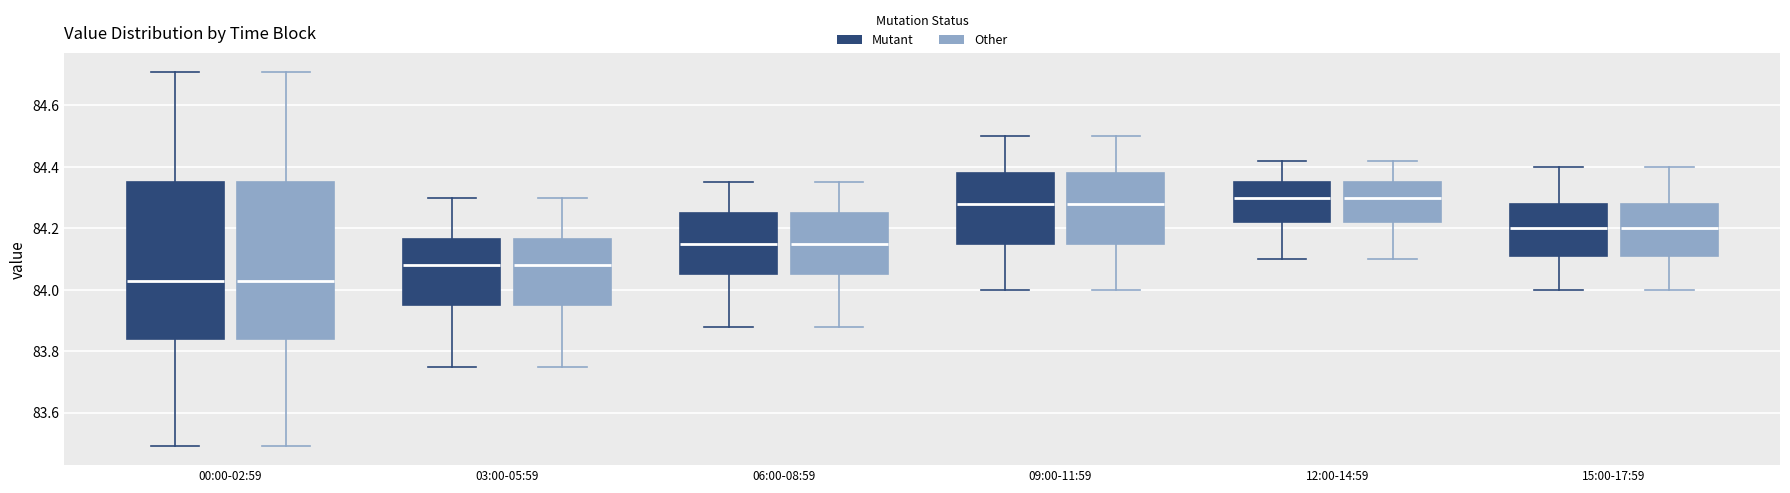

Reading left to right, transcribe this box plot: for each box, give where its median line is, the range the box spans, and where its two whiskers end, as read against the y-axis. The values are not printed on the chart, so give them approximately, as read against the axis.

00:00-02:59 (Mutant): median 84.04, box 83.84 to 84.36, whiskers 83.50 to 84.72
00:00-02:59 (Other): median 84.04, box 83.84 to 84.36, whiskers 83.50 to 84.72
03:00-05:59 (Mutant): median 84.08, box 83.96 to 84.16, whiskers 83.76 to 84.30
03:00-05:59 (Other): median 84.08, box 83.96 to 84.16, whiskers 83.76 to 84.30
06:00-08:59 (Mutant): median 84.16, box 84.06 to 84.26, whiskers 83.88 to 84.36
06:00-08:59 (Other): median 84.16, box 84.06 to 84.26, whiskers 83.88 to 84.36
09:00-11:59 (Mutant): median 84.28, box 84.16 to 84.38, whiskers 84.00 to 84.50
09:00-11:59 (Other): median 84.28, box 84.16 to 84.38, whiskers 84.00 to 84.50
12:00-14:59 (Mutant): median 84.30, box 84.22 to 84.36, whiskers 84.10 to 84.42
12:00-14:59 (Other): median 84.30, box 84.22 to 84.36, whiskers 84.10 to 84.42
15:00-17:59 (Mutant): median 84.20, box 84.12 to 84.28, whiskers 84.00 to 84.40
15:00-17:59 (Other): median 84.20, box 84.12 to 84.28, whiskers 84.00 to 84.40